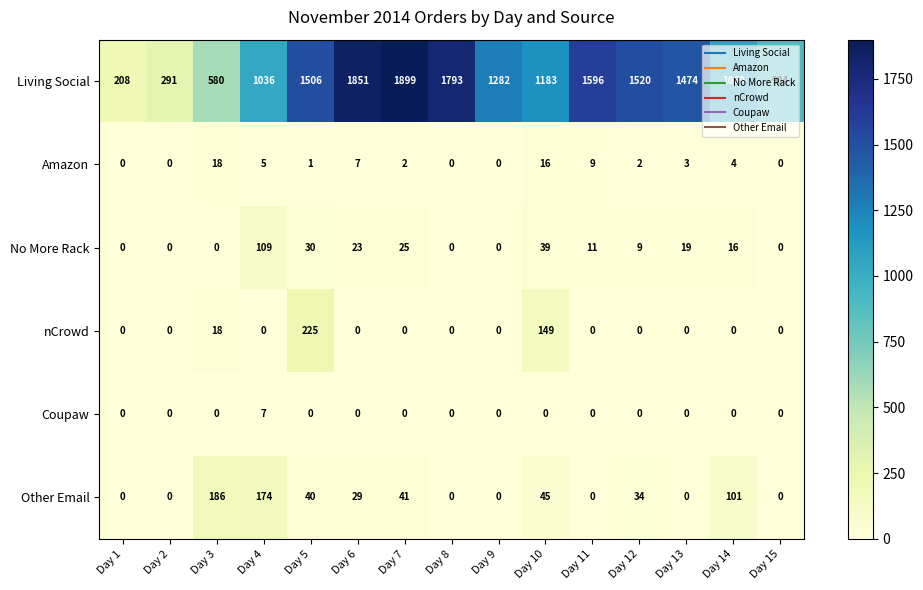

What is the highest value of the Other Email series?

186